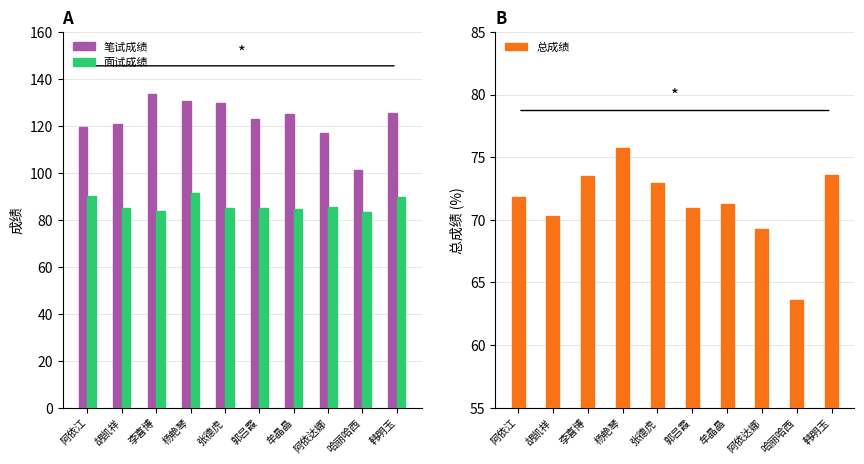

What value does the 面试成绩 series have at 张德虎?

85.0